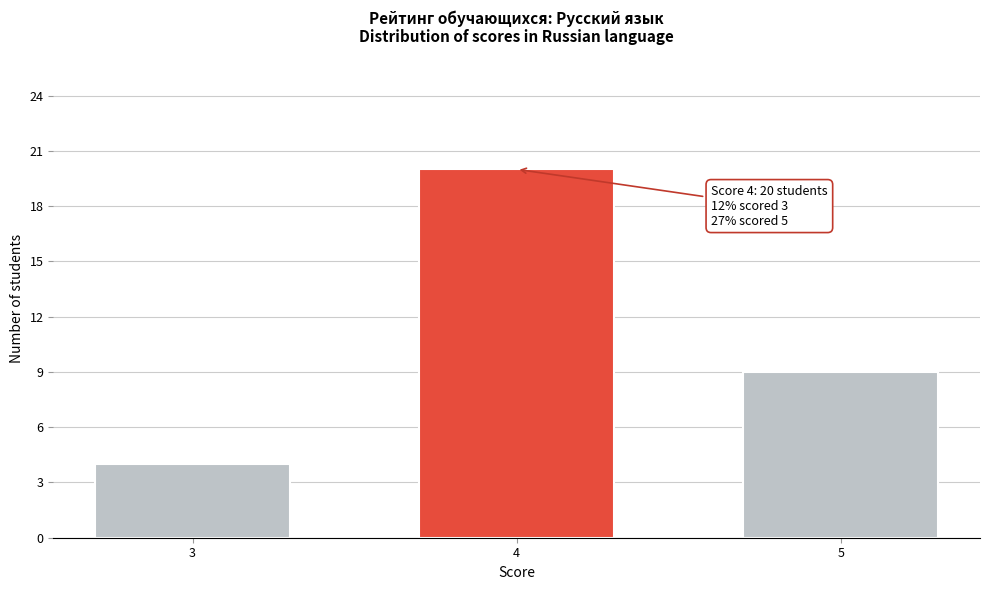

Reading left to right, transcribe all the data shown in this chart.

3=4	4=20	5=9